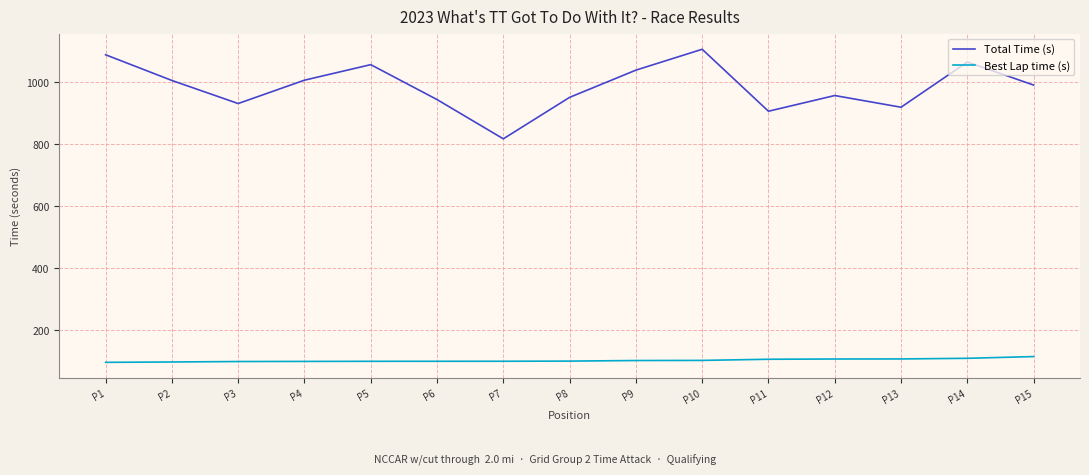

What is the greatest value displayed?

1106.2